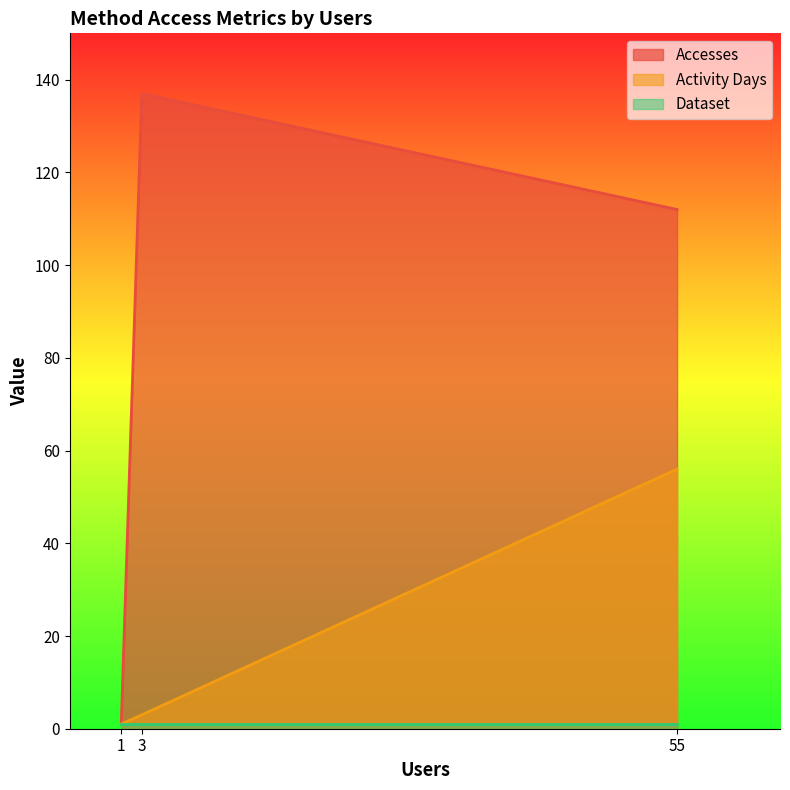

Is the value of Accesses at 55 greater than the value of Activity Days at 3?

Yes